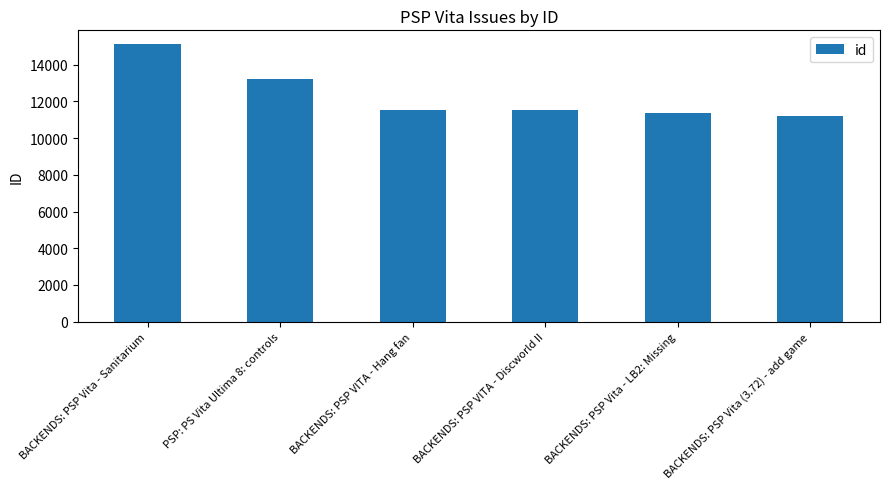

What is the greatest value displayed?

15115